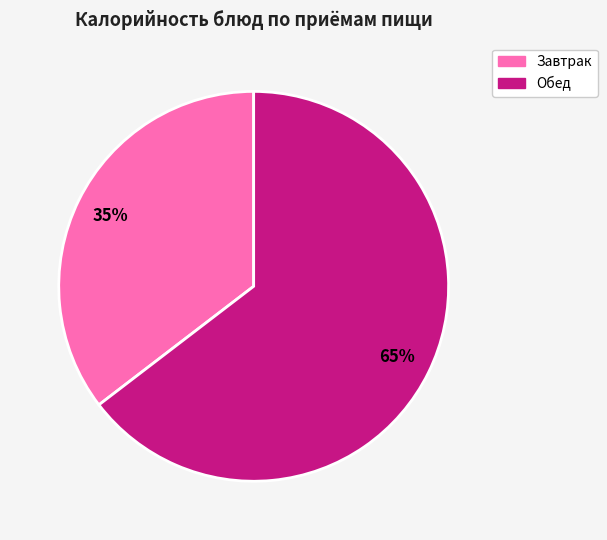

How many segments does this pie chart have?

2